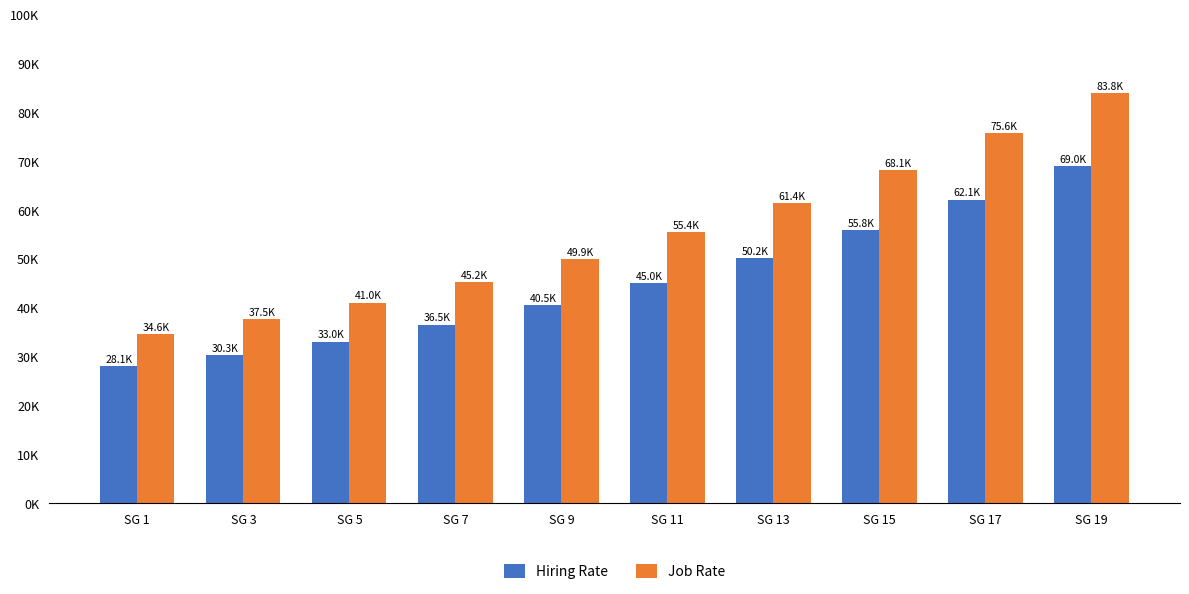

Are the bars horizontal?

No